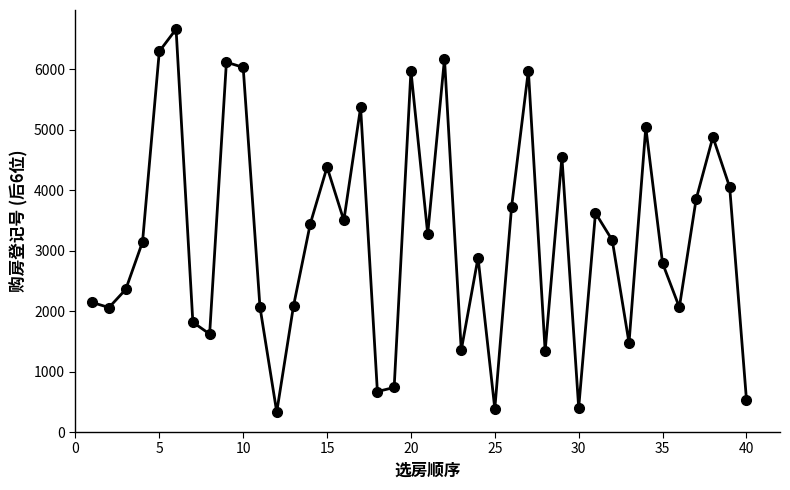

What is the average value?

3207